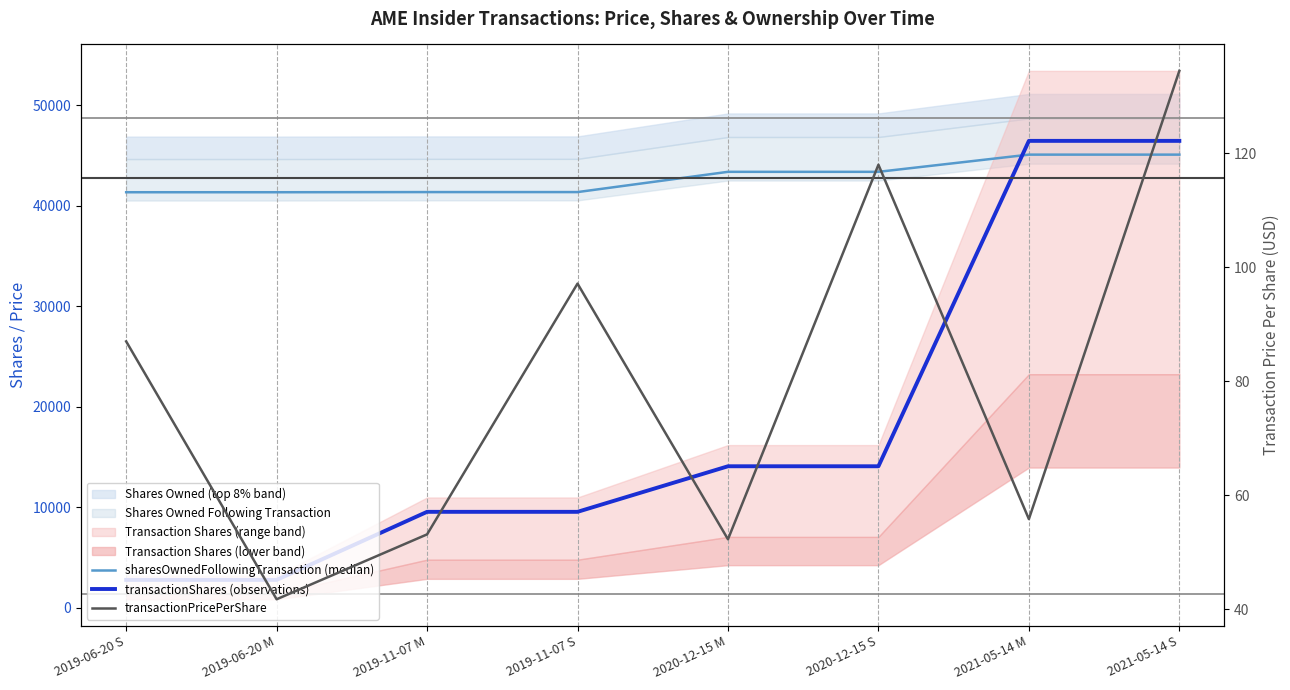

True or false: transactionPricePerShare and sharesOwnedFollowingTransaction (median) intersect in this chart.

False